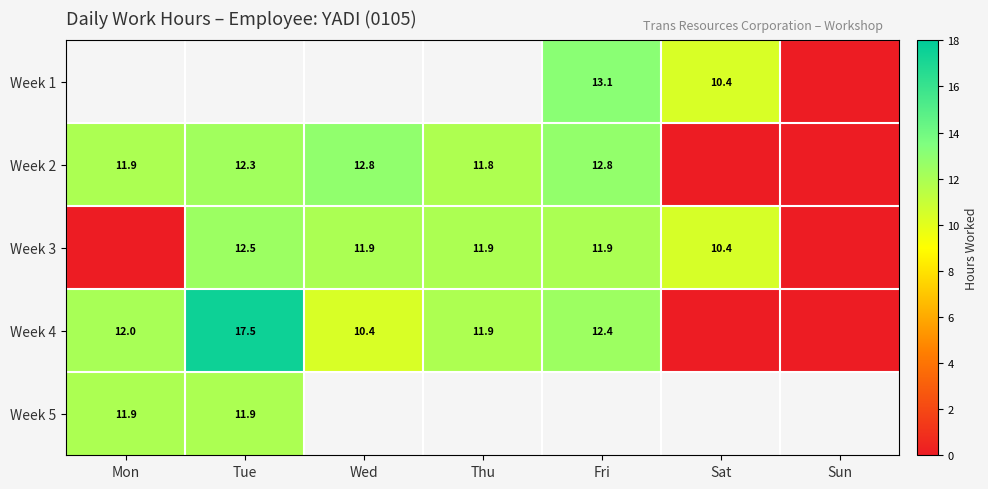

Is the value of Week 1 at Thu greater than the value of Week 2 at Tue?

No